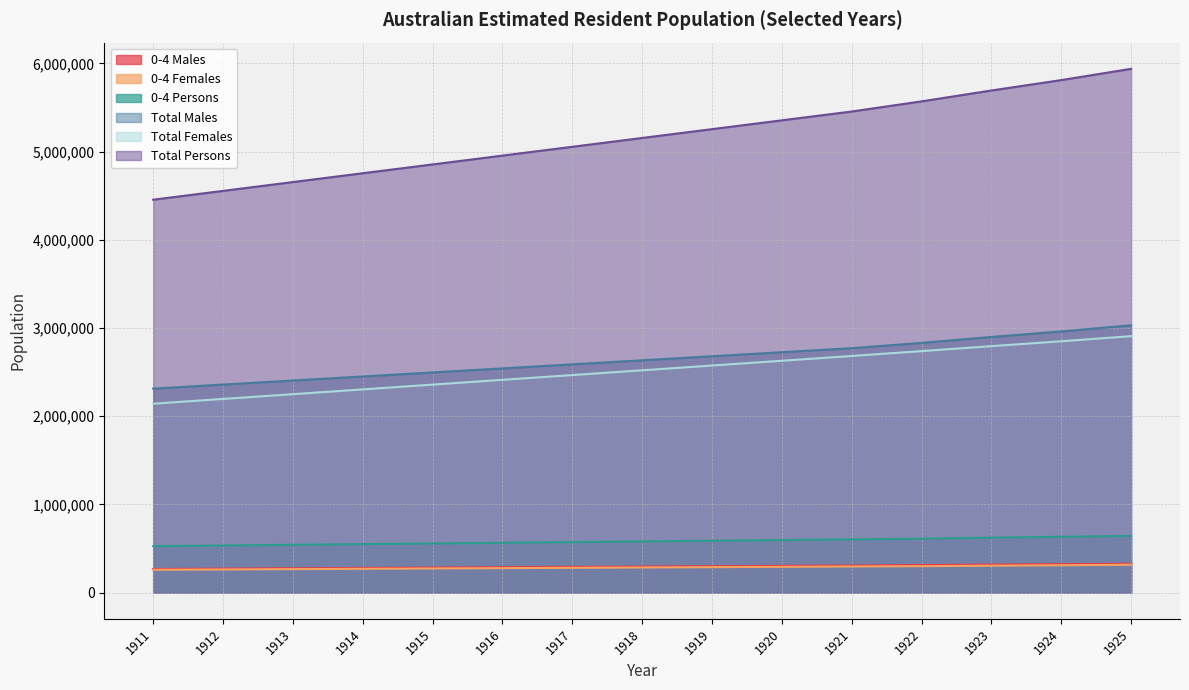

The value of Total Females at 1912 is 2196093. True or false?

True